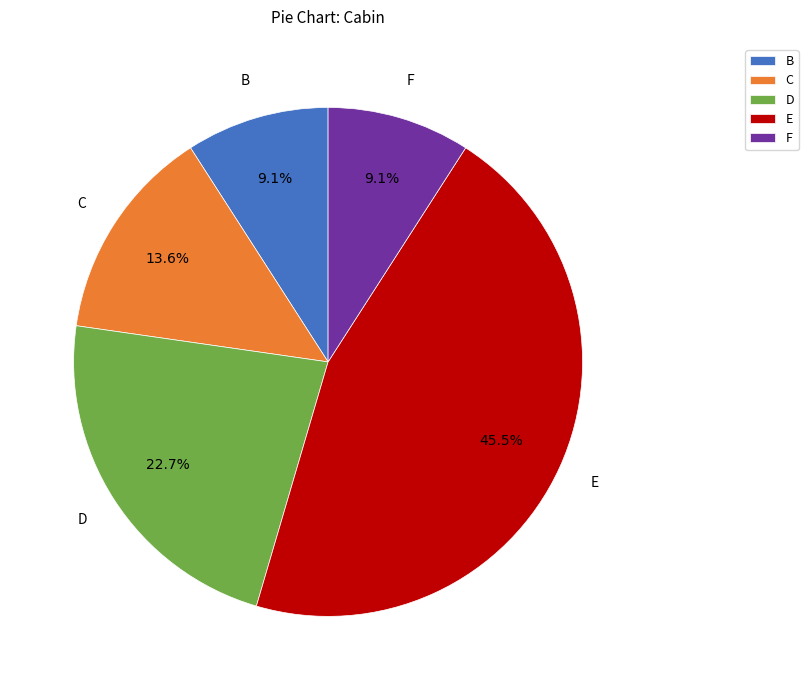

Combined, do D and B account for over 50%?

No